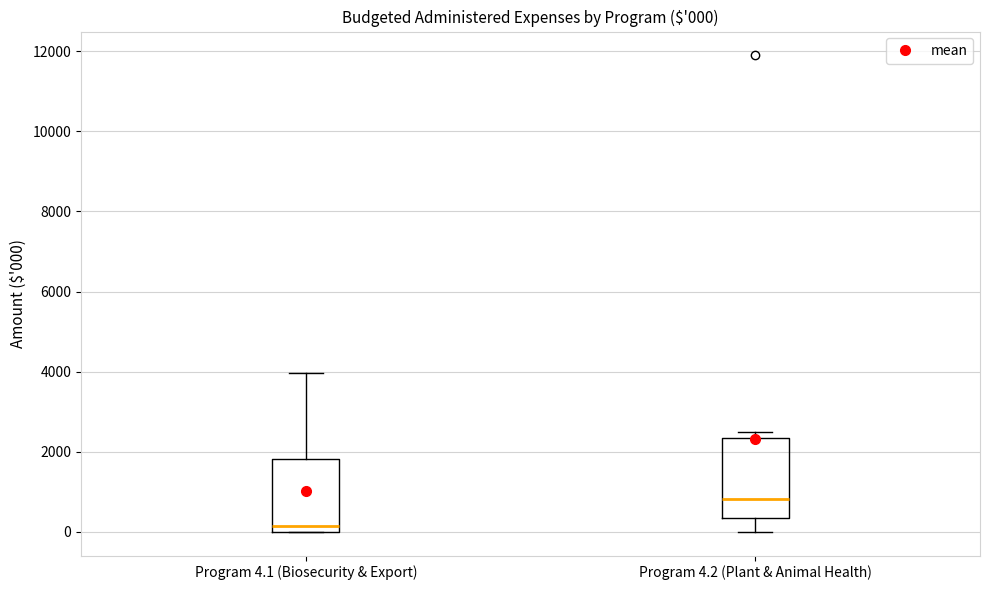

Which box is the tallest, from its lower edge to its upper edge?

Program 4.2 (Plant & Animal Health)